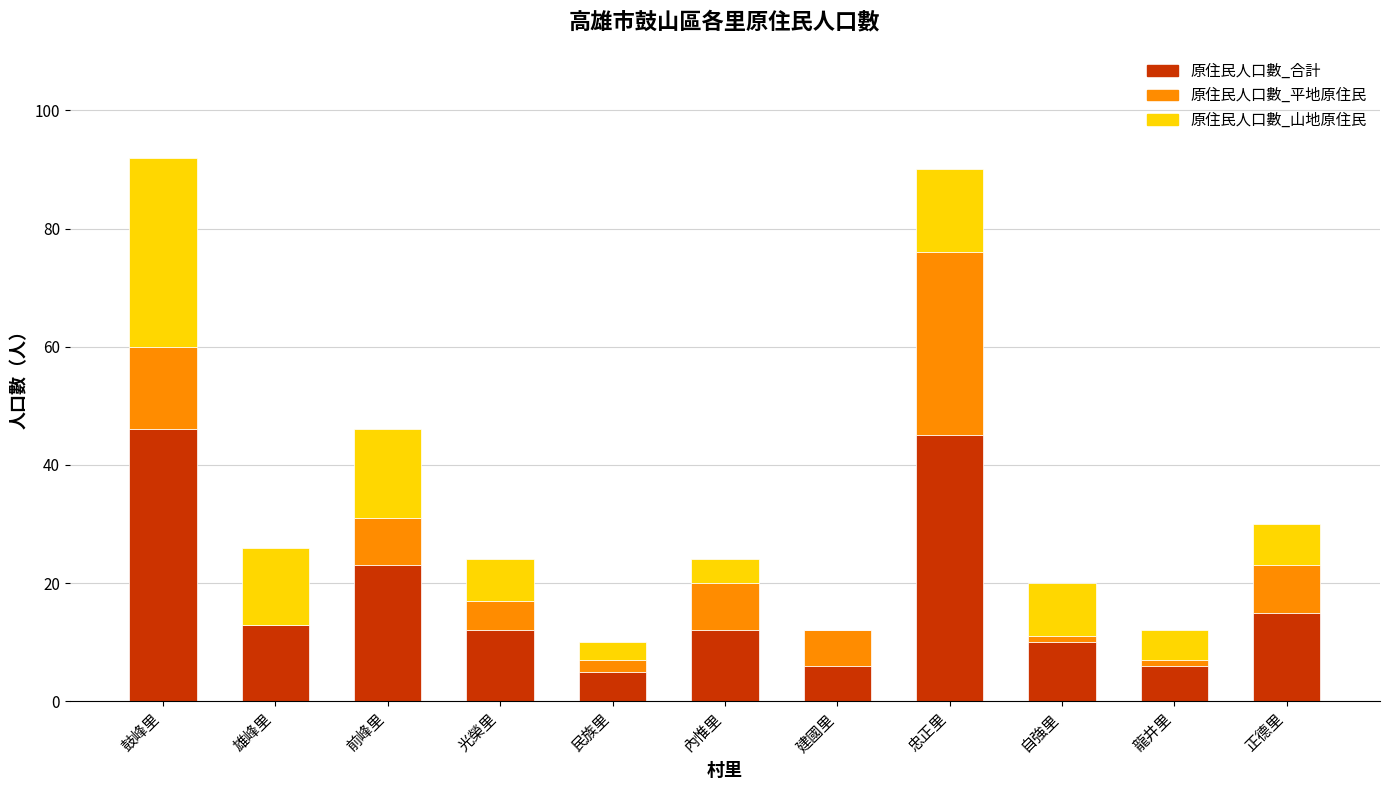

What is the highest value of the 原住民人口數_合計 series?

46